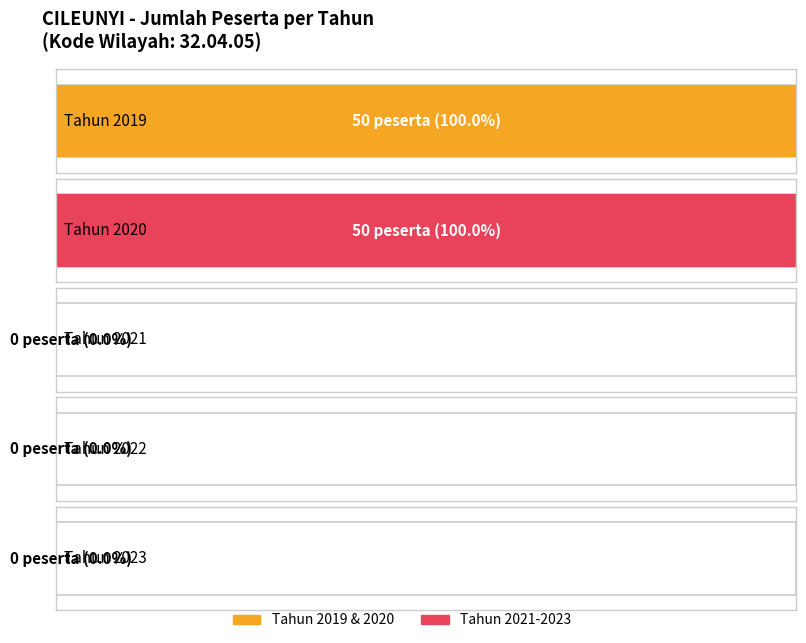

Reading left to right, extract all data points from this chart.

50	50	0	0	0